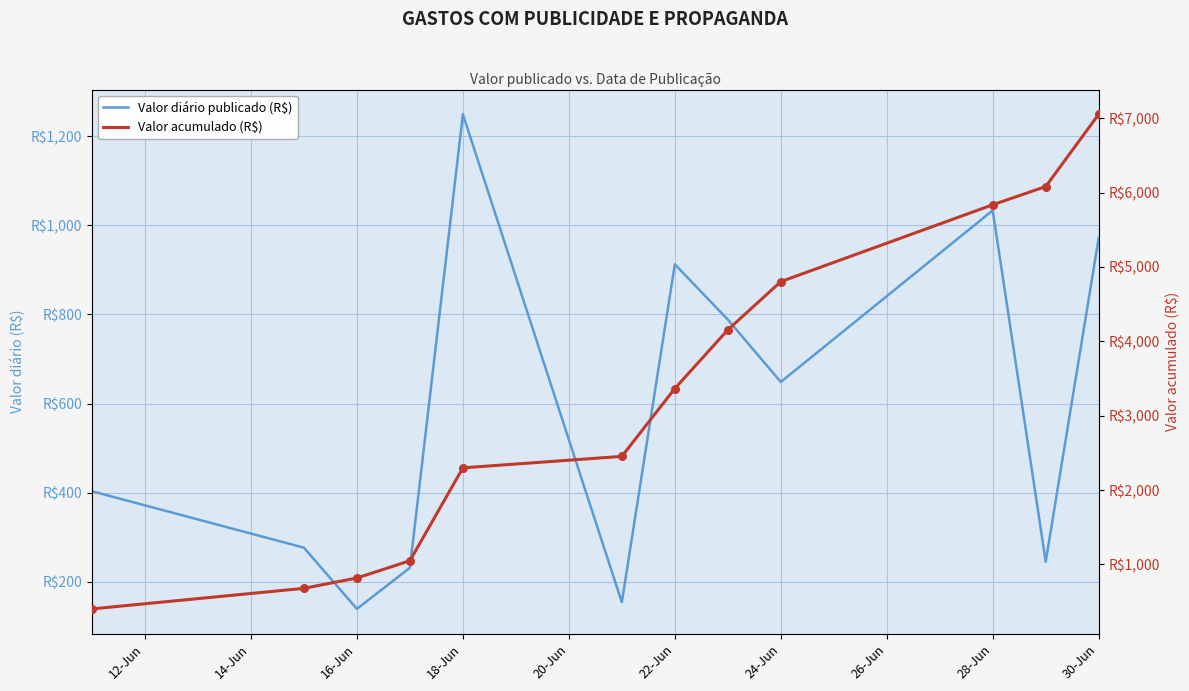

At how many categories does at least one series exceed 608?

11